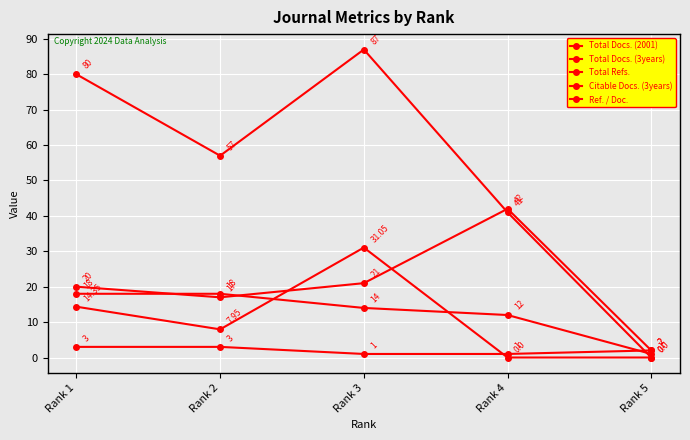

What is the value of the Total Docs. (2001) point at the 2nd from the left?

18.0